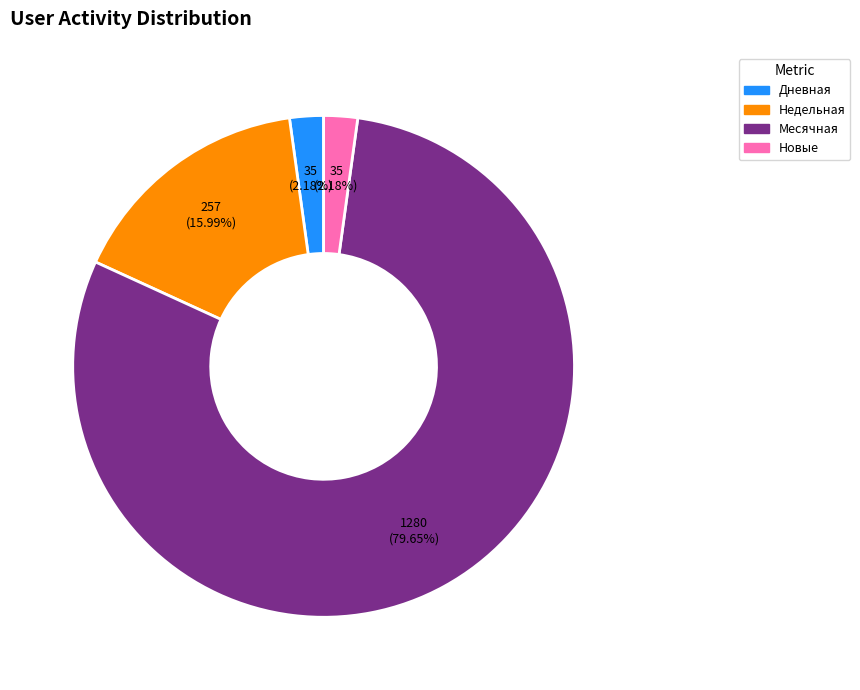

Count the number of slices in the pie.

4